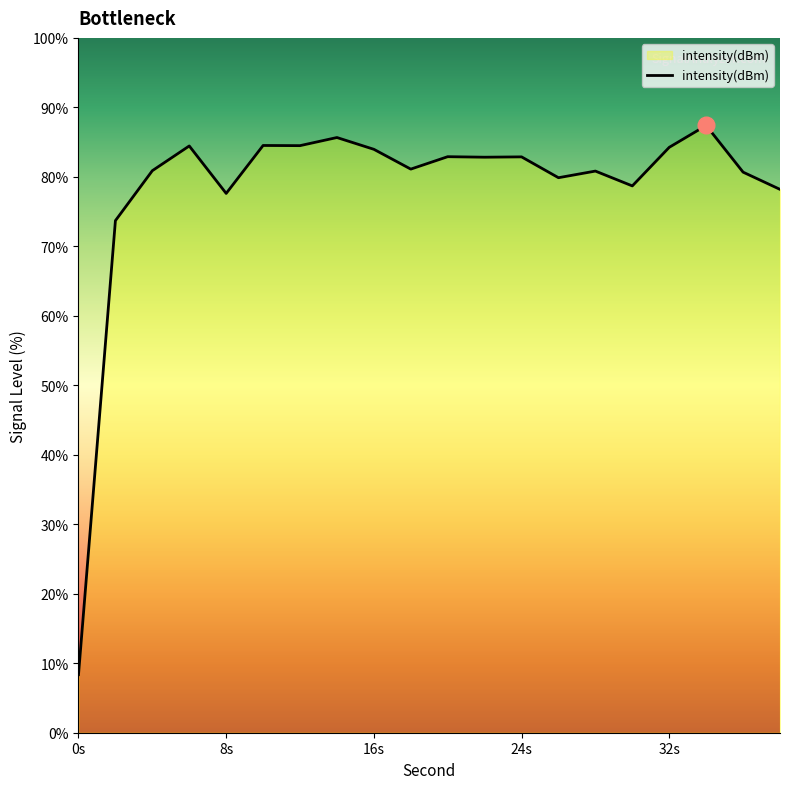

What is the difference between the maximum and minimum values?

79.0